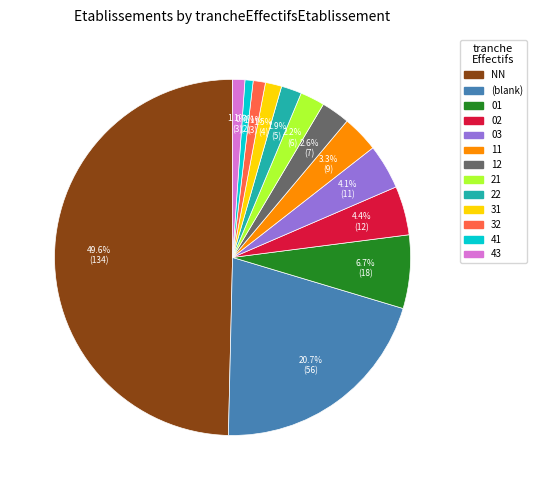

Is there a majority slice in this chart?

No